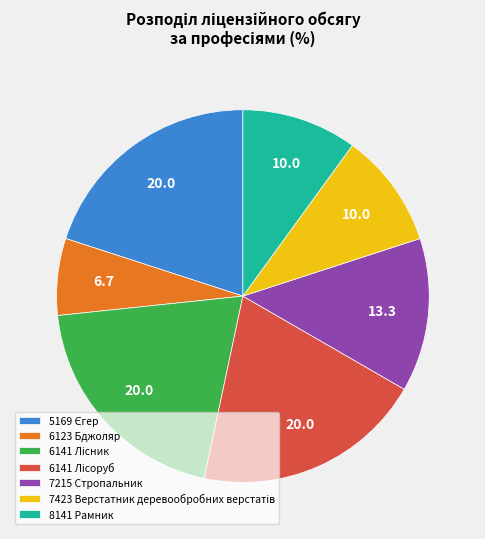

What is the smallest slice in the pie chart?

6123 Бджоляр